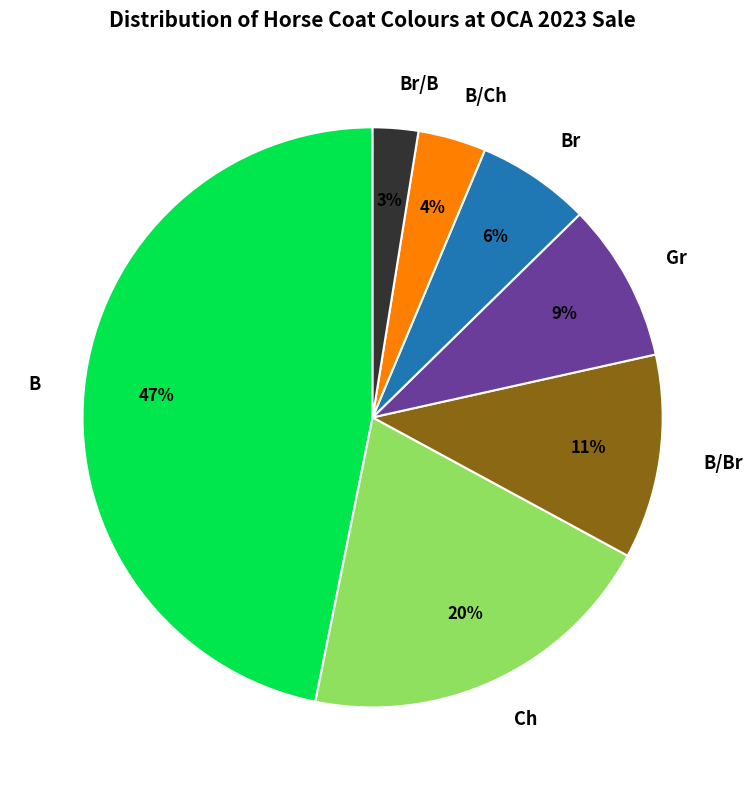

To the nearest percent, what percentage of the pie is Gr?

9%